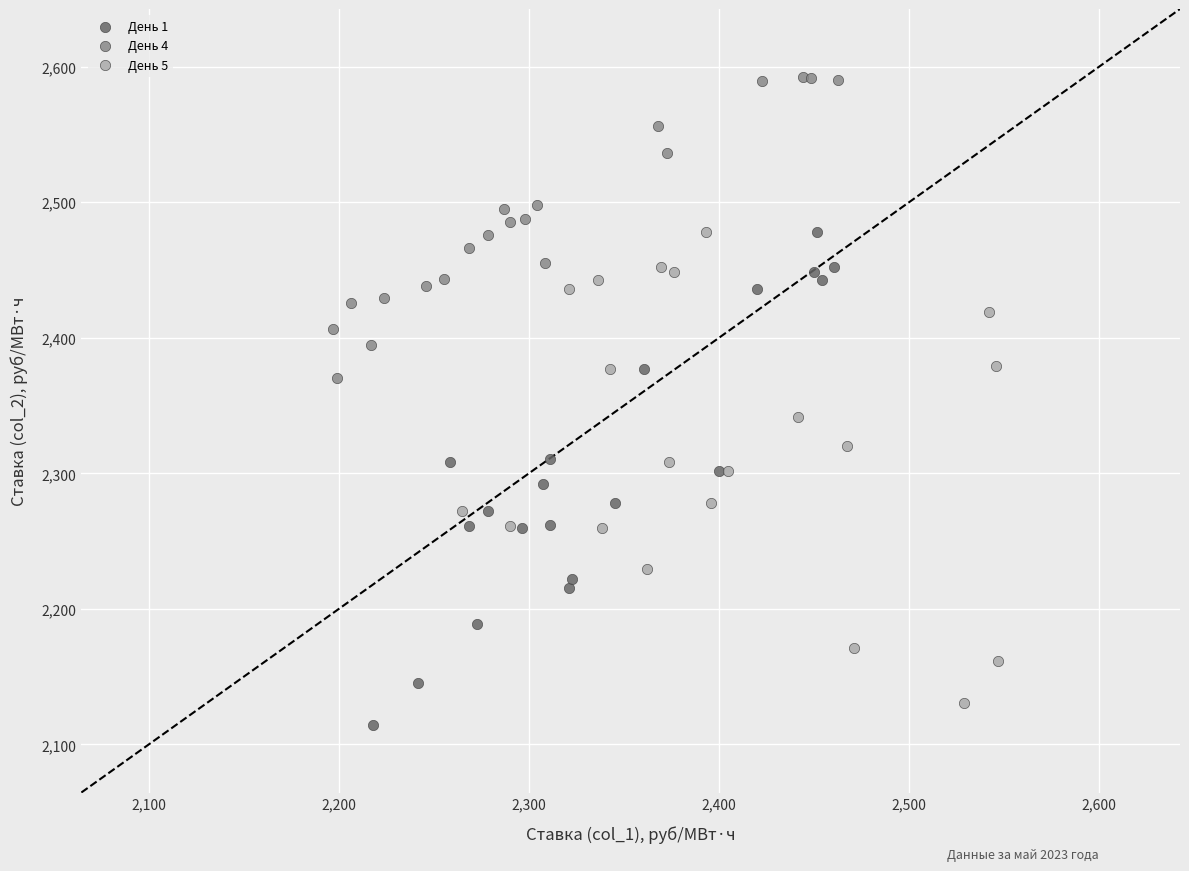

Which series contains the highest Y value?

День 4